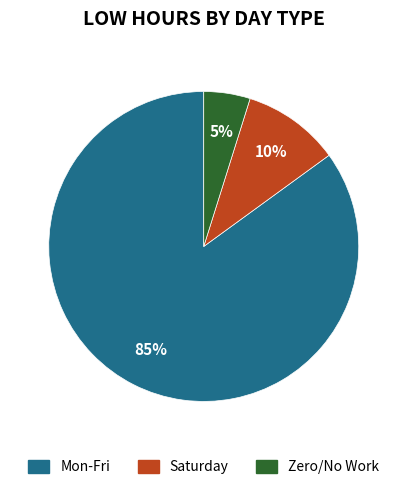

True or false: Zero/No Work accounts for 5% of the total.

True